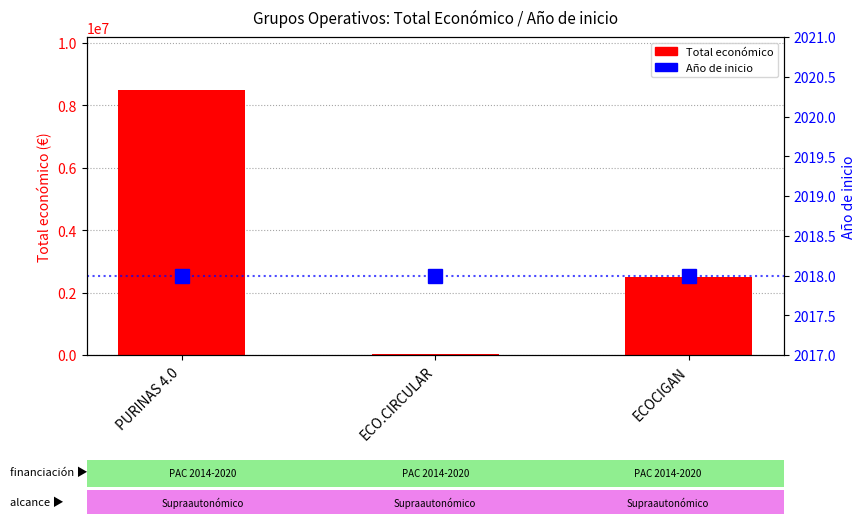

Which series has the widest spread of values?

Total económico